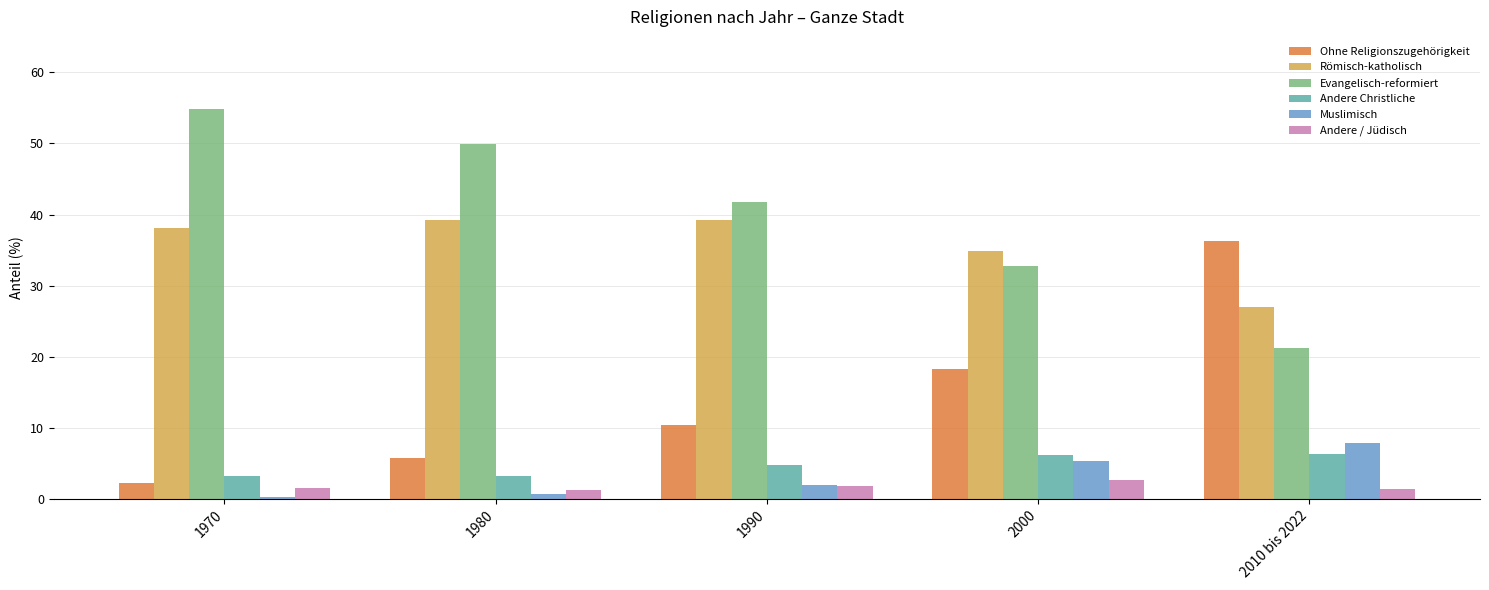

Where does the Evangelisch-reformiert series first go above 41?

1970